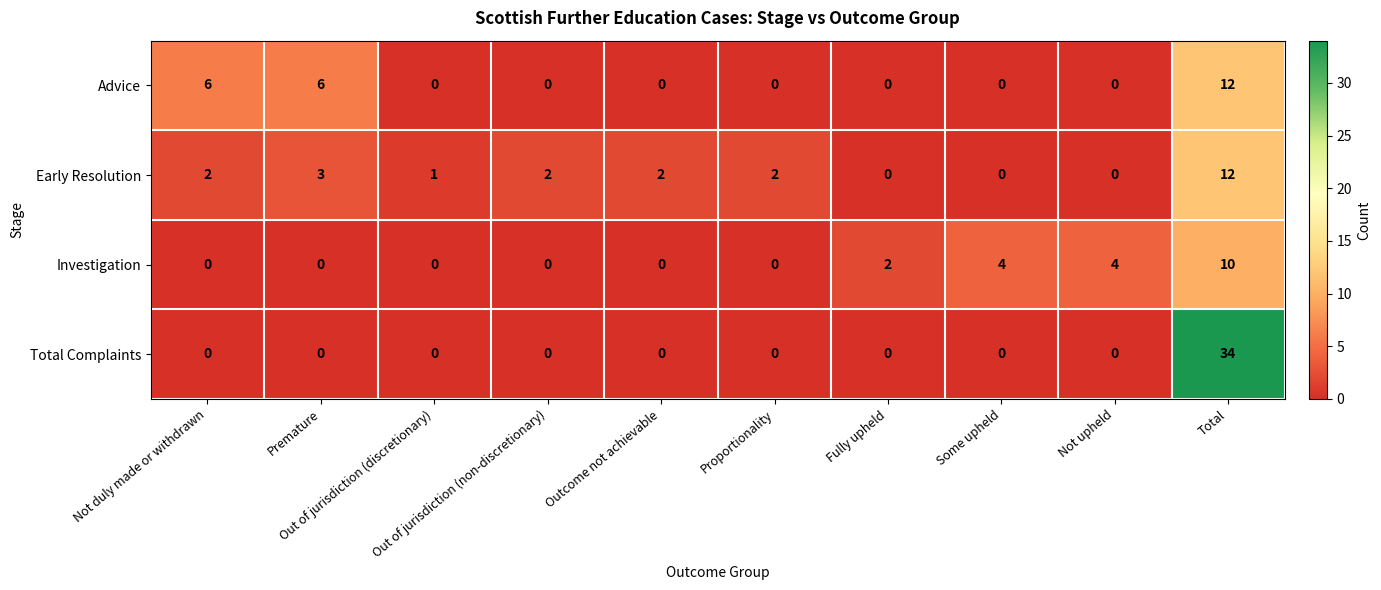

How many values in the Early Resolution series are below 2?

4